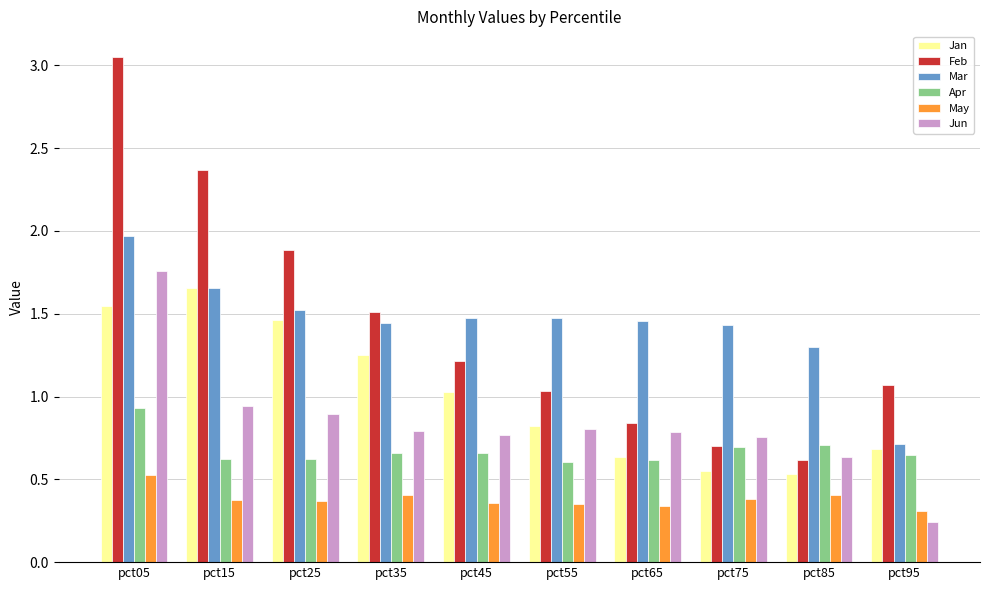

Which category has the lowest value across all series?

pct95